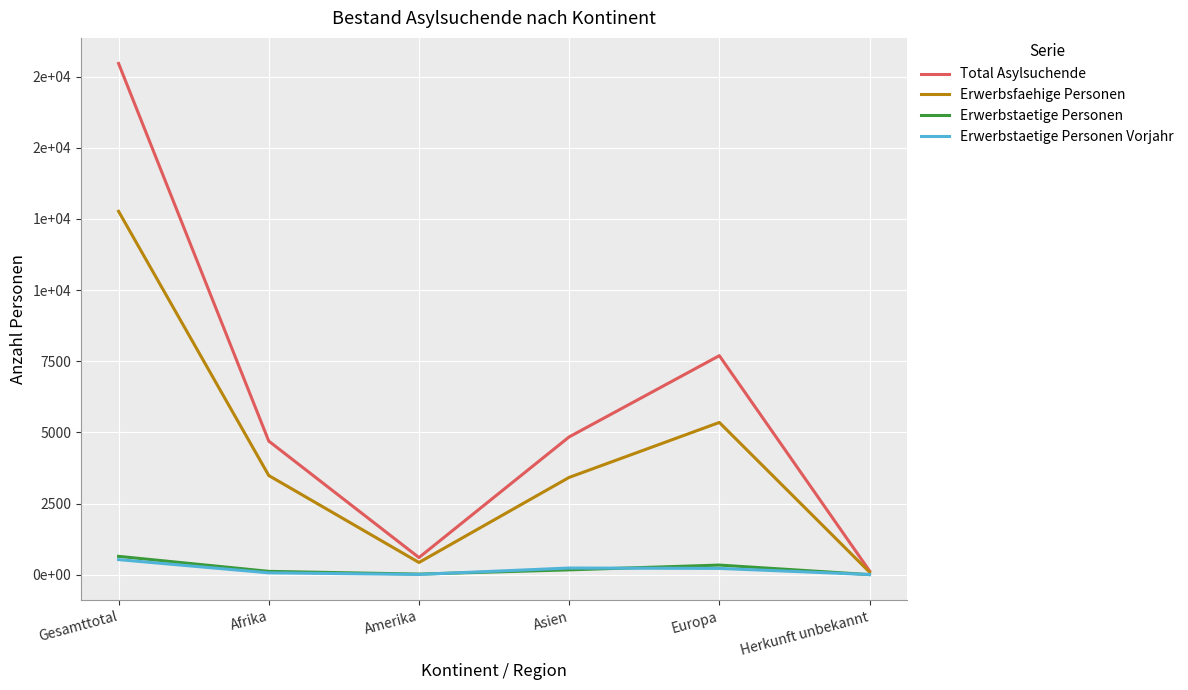

At which label does Erwerbsfaehige Personen first exceed 3484?

Gesamttotal